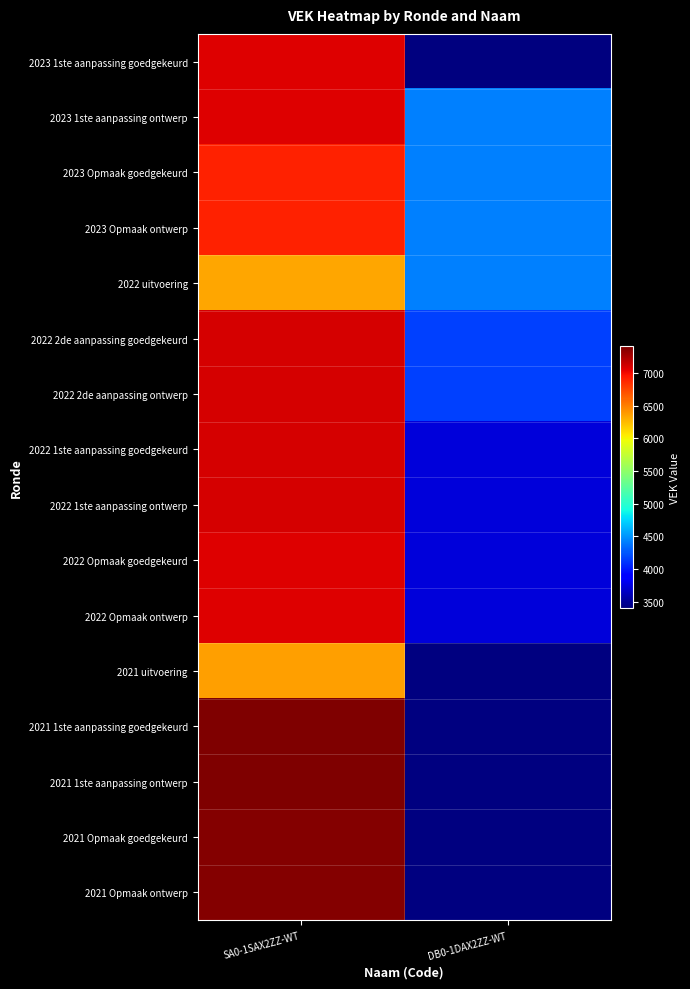

At how many categories does at least one series exceed 6763?

1